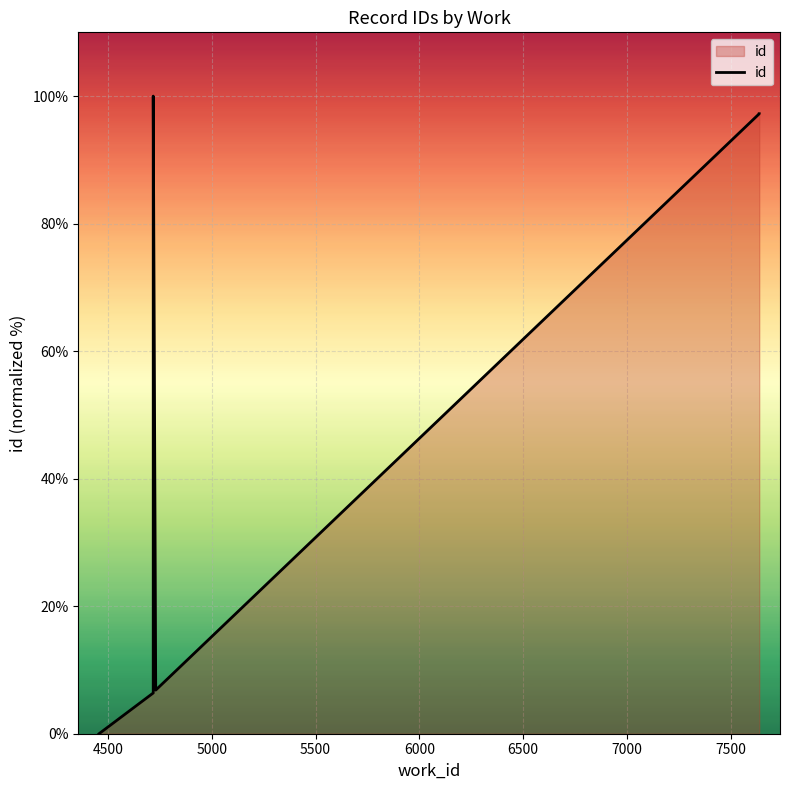

What is the value of the 6th point from the left?

97.2